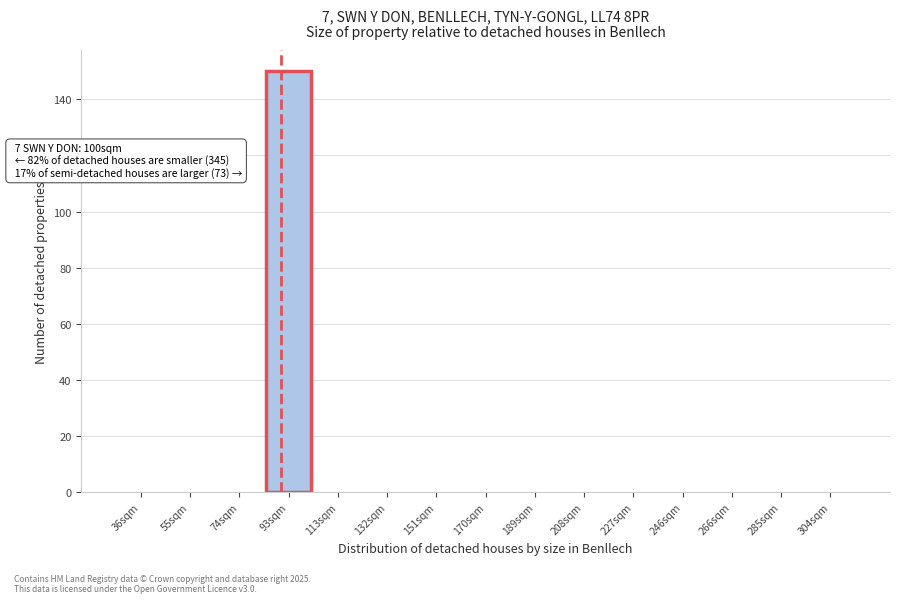

Reading left to right, transcribe all the data shown in this chart.

36sqm=0	55sqm=0	74sqm=0	93sqm=150	113sqm=0	132sqm=0	151sqm=0	170sqm=0	189sqm=0	208sqm=0	227sqm=0	246sqm=0	266sqm=0	285sqm=0	304sqm=0